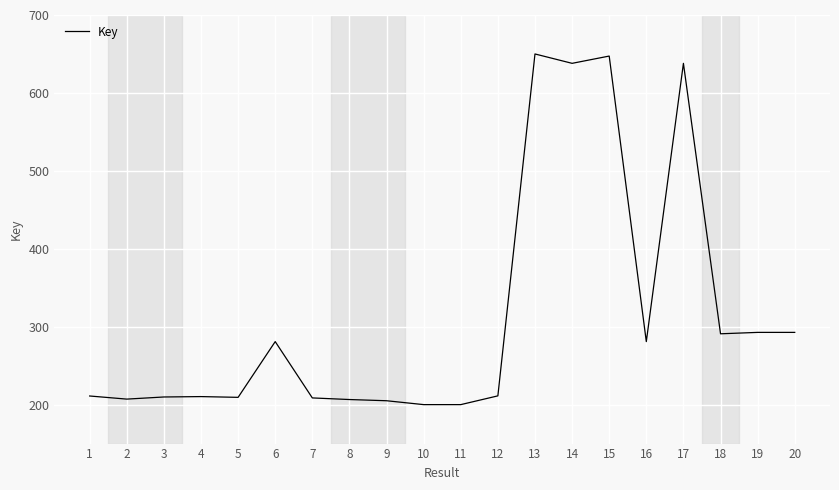

What is the greatest value displayed?

650.0